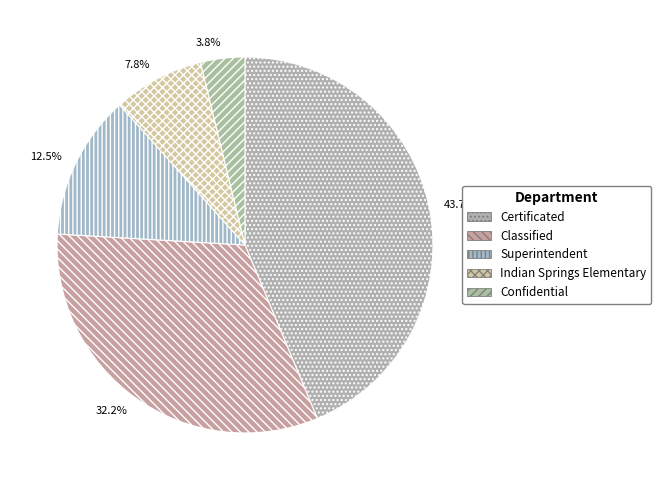

Does any single category account for the majority?

No